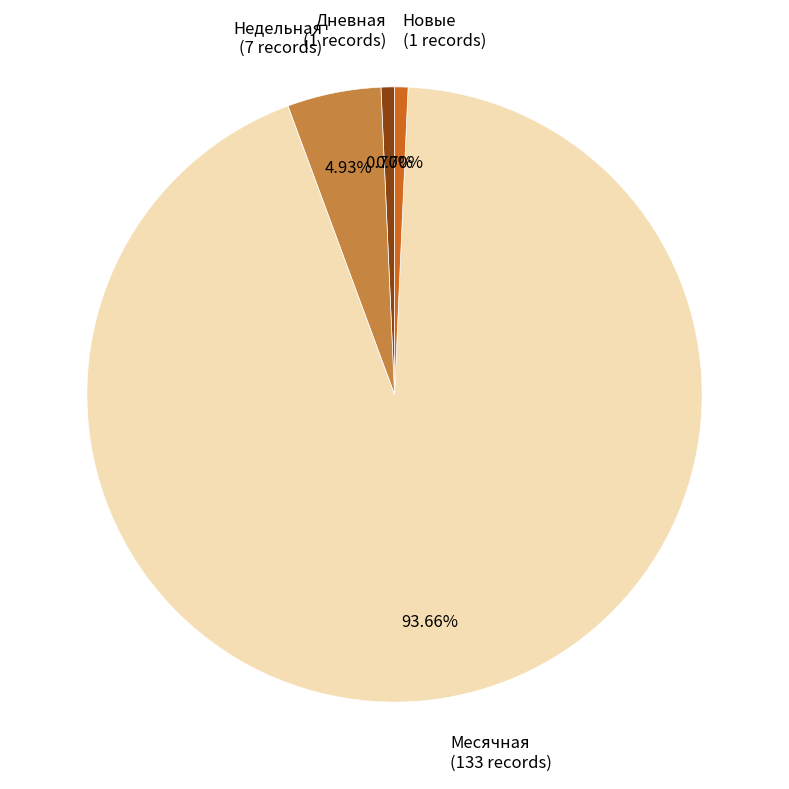

Which slice represents more than half of the pie?

Месячная (133 records)